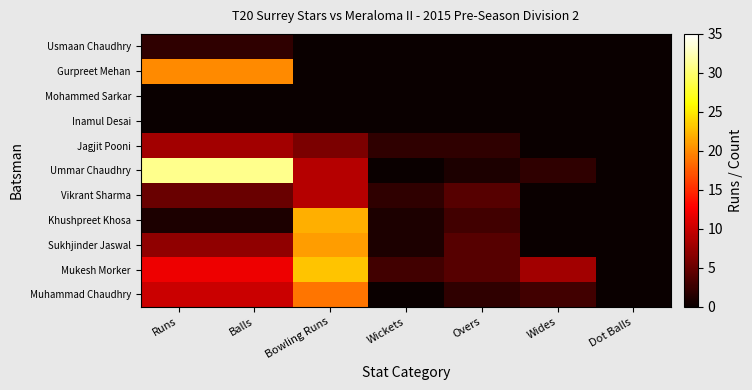

Which label corresponds to the smallest value in the chart?

Wickets